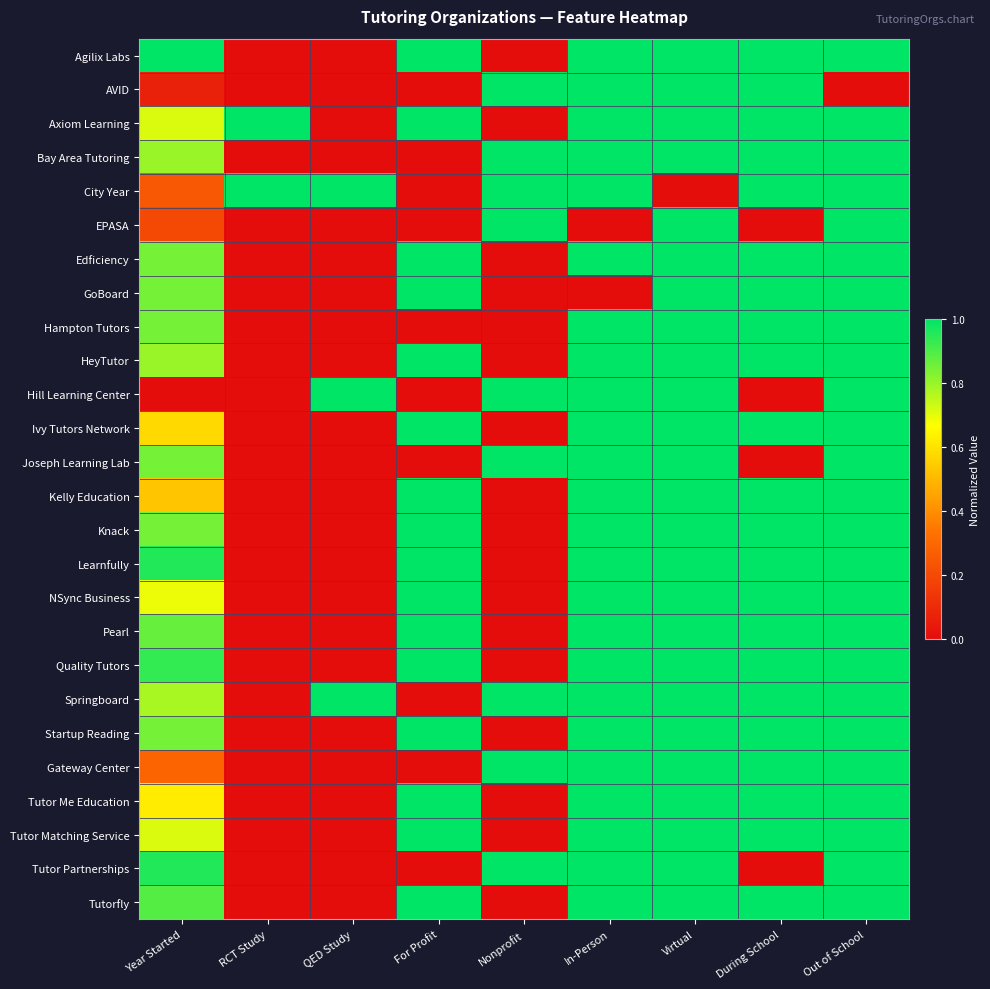

Reading left to right, transcribe all the data shown in this chart.

Agilix Labs: Year Started=1.0	RCT Study=0.0	QED Study=0.0	For Profit=1.0	Nonprofit=0.0	In-Person=1.0	Virtual=1.0	During School=1.0	Out of School=1.0
AVID: Year Started=0.1	RCT Study=0.0	QED Study=0.0	For Profit=0.0	Nonprofit=1.0	In-Person=1.0	Virtual=1.0	During School=1.0	Out of School=0.0
Axiom Learning: Year Started=0.7	RCT Study=1.0	QED Study=0.0	For Profit=1.0	Nonprofit=0.0	In-Person=1.0	Virtual=1.0	During School=1.0	Out of School=1.0
Bay Area Tutoring: Year Started=0.8	RCT Study=0.0	QED Study=0.0	For Profit=0.0	Nonprofit=1.0	In-Person=1.0	Virtual=1.0	During School=1.0	Out of School=1.0
City Year: Year Started=0.2	RCT Study=1.0	QED Study=1.0	For Profit=0.0	Nonprofit=1.0	In-Person=1.0	Virtual=0.0	During School=1.0	Out of School=1.0
EPASA: Year Started=0.2	RCT Study=0.0	QED Study=0.0	For Profit=0.0	Nonprofit=1.0	In-Person=0.0	Virtual=1.0	During School=0.0	Out of School=1.0
Edficiency: Year Started=0.8	RCT Study=0.0	QED Study=0.0	For Profit=1.0	Nonprofit=0.0	In-Person=1.0	Virtual=1.0	During School=1.0	Out of School=1.0
GoBoard: Year Started=0.8	RCT Study=0.0	QED Study=0.0	For Profit=1.0	Nonprofit=0.0	In-Person=0.0	Virtual=1.0	During School=1.0	Out of School=1.0
Hampton Tutors: Year Started=0.8	RCT Study=0.0	QED Study=0.0	For Profit=0.0	Nonprofit=0.0	In-Person=1.0	Virtual=1.0	During School=1.0	Out of School=1.0
HeyTutor: Year Started=0.8	RCT Study=0.0	QED Study=0.0	For Profit=1.0	Nonprofit=0.0	In-Person=1.0	Virtual=1.0	During School=1.0	Out of School=1.0
Hill Learning Center: Year Started=0.0	RCT Study=0.0	QED Study=1.0	For Profit=0.0	Nonprofit=1.0	In-Person=1.0	Virtual=1.0	During School=0.0	Out of School=1.0
Ivy Tutors Network: Year Started=0.6	RCT Study=0.0	QED Study=0.0	For Profit=1.0	Nonprofit=0.0	In-Person=1.0	Virtual=1.0	During School=1.0	Out of School=1.0
Joseph Learning Lab: Year Started=0.8	RCT Study=0.0	QED Study=0.0	For Profit=0.0	Nonprofit=1.0	In-Person=1.0	Virtual=1.0	During School=0.0	Out of School=1.0
Kelly Education: Year Started=0.5	RCT Study=0.0	QED Study=0.0	For Profit=1.0	Nonprofit=0.0	In-Person=1.0	Virtual=1.0	During School=1.0	Out of School=1.0
Knack: Year Started=0.8	RCT Study=0.0	QED Study=0.0	For Profit=1.0	Nonprofit=0.0	In-Person=1.0	Virtual=1.0	During School=1.0	Out of School=1.0
Learnfully: Year Started=1.0	RCT Study=0.0	QED Study=0.0	For Profit=1.0	Nonprofit=0.0	In-Person=1.0	Virtual=1.0	During School=1.0	Out of School=1.0
NSync Business: Year Started=0.7	RCT Study=0.0	QED Study=0.0	For Profit=1.0	Nonprofit=0.0	In-Person=1.0	Virtual=1.0	During School=1.0	Out of School=1.0
Pearl: Year Started=0.9	RCT Study=0.0	QED Study=0.0	For Profit=1.0	Nonprofit=0.0	In-Person=1.0	Virtual=1.0	During School=1.0	Out of School=1.0
Quality Tutors: Year Started=0.9	RCT Study=0.0	QED Study=0.0	For Profit=1.0	Nonprofit=0.0	In-Person=1.0	Virtual=1.0	During School=1.0	Out of School=1.0
Springboard: Year Started=0.8	RCT Study=0.0	QED Study=1.0	For Profit=0.0	Nonprofit=1.0	In-Person=1.0	Virtual=1.0	During School=1.0	Out of School=1.0
Startup Reading: Year Started=0.8	RCT Study=0.0	QED Study=0.0	For Profit=1.0	Nonprofit=0.0	In-Person=1.0	Virtual=1.0	During School=1.0	Out of School=1.0
Gateway Center: Year Started=0.3	RCT Study=0.0	QED Study=0.0	For Profit=0.0	Nonprofit=1.0	In-Person=1.0	Virtual=1.0	During School=1.0	Out of School=1.0
Tutor Me Education: Year Started=0.6	RCT Study=0.0	QED Study=0.0	For Profit=1.0	Nonprofit=0.0	In-Person=1.0	Virtual=1.0	During School=1.0	Out of School=1.0
Tutor Matching Service: Year Started=0.7	RCT Study=0.0	QED Study=0.0	For Profit=1.0	Nonprofit=0.0	In-Person=1.0	Virtual=1.0	During School=1.0	Out of School=1.0
Tutor Partnerships: Year Started=1.0	RCT Study=0.0	QED Study=0.0	For Profit=0.0	Nonprofit=1.0	In-Person=1.0	Virtual=1.0	During School=0.0	Out of School=1.0
Tutorfly: Year Started=0.9	RCT Study=0.0	QED Study=0.0	For Profit=1.0	Nonprofit=0.0	In-Person=1.0	Virtual=1.0	During School=1.0	Out of School=1.0